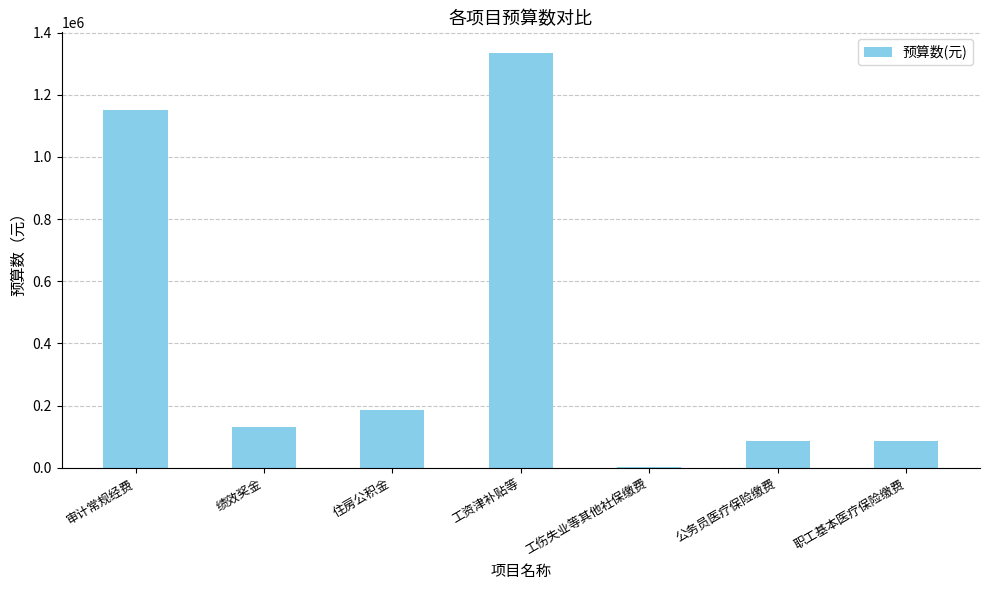

What is the ratio of the value at 公务员医疗保险缴费 to the value at 绩效奖金?

0.7